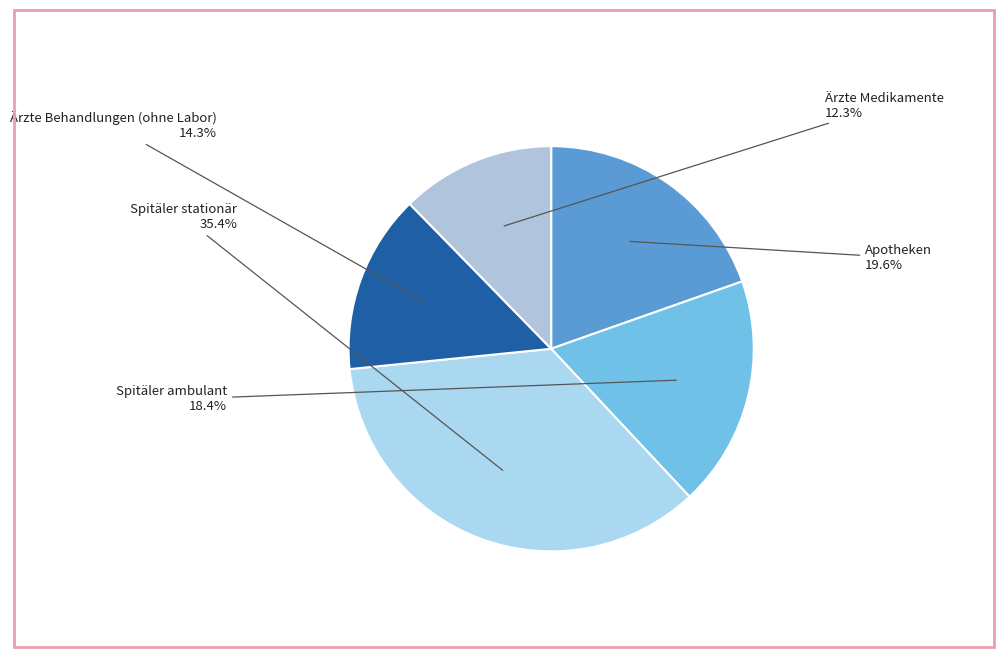

Does Ärzte Behandlungen (ohne Labor) account for over 50% of the chart?

No